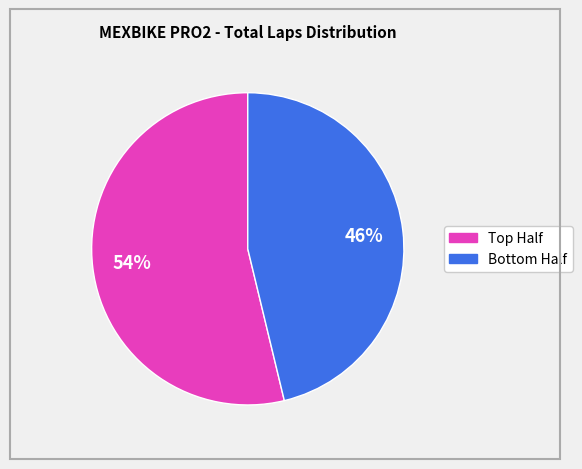

To the nearest percent, what is the average slice percentage?

50%